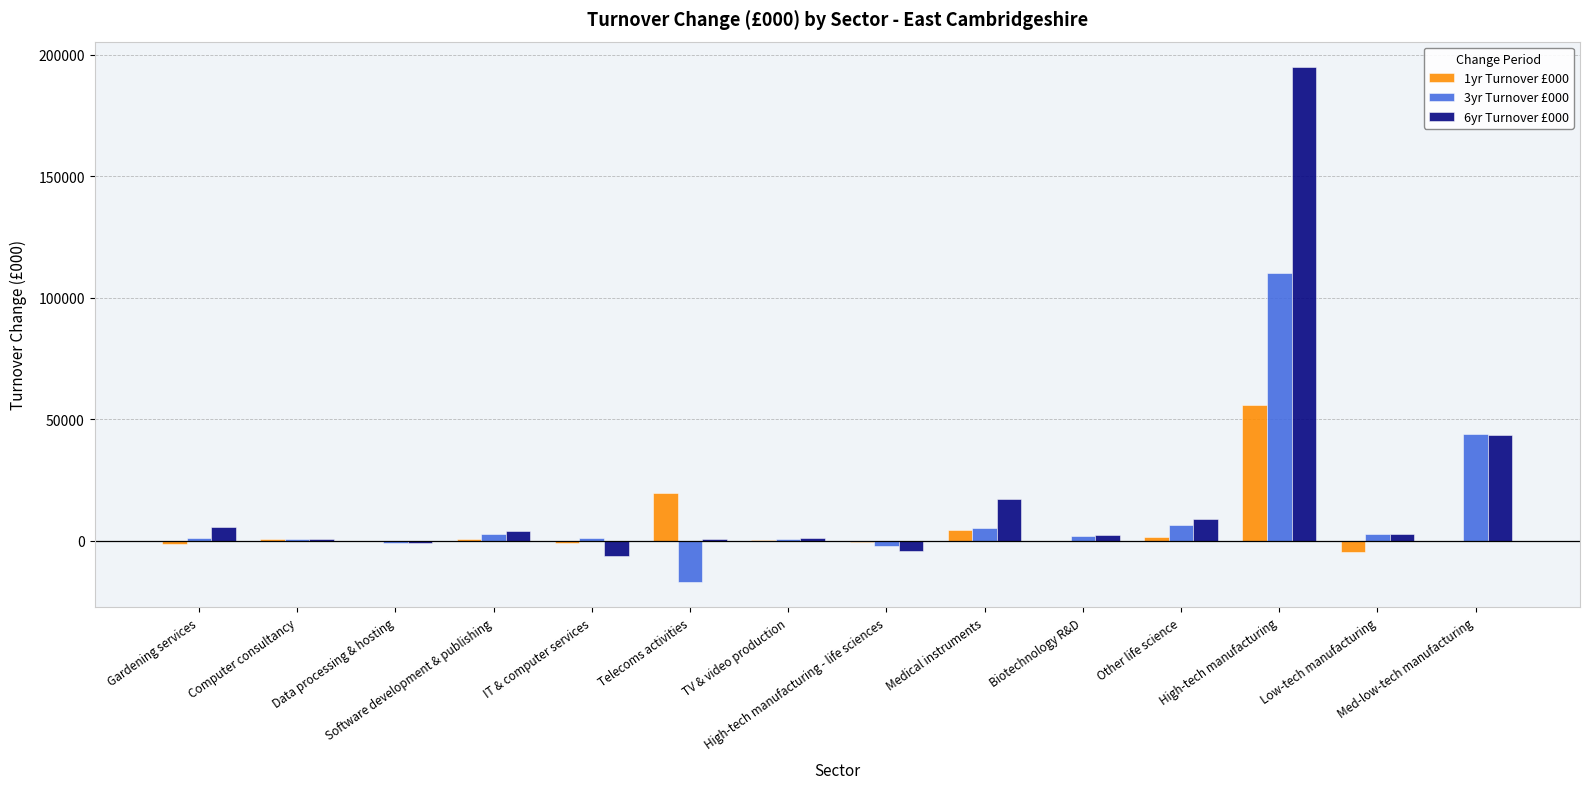

What is the greatest value displayed?

194905